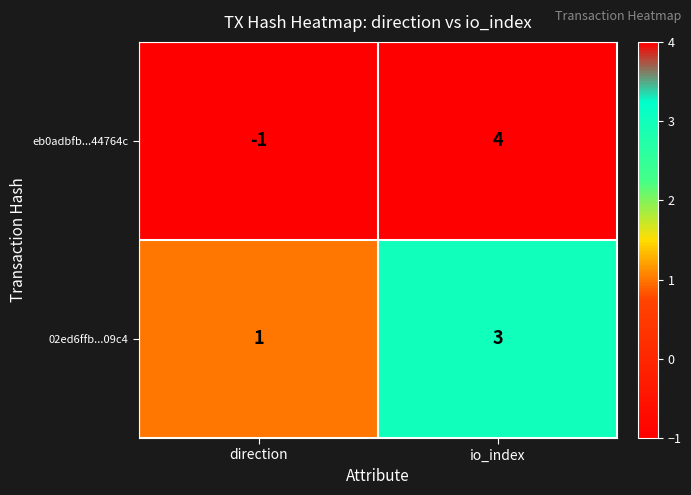

Rank the series at io_index from lowest to highest value.

02ed6ffb...09c4, eb0adbfb...44764c